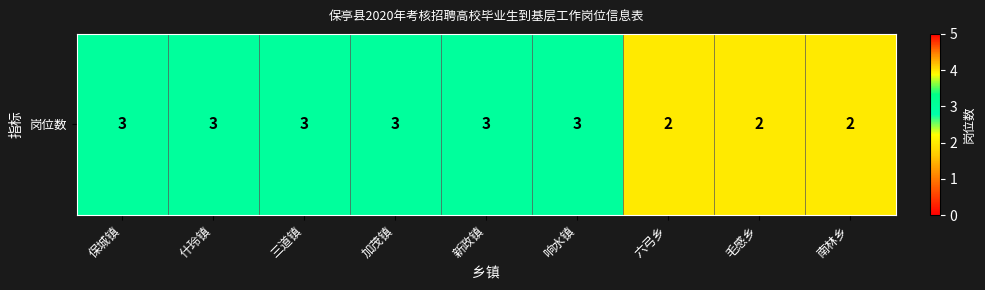

Reading left to right, transcribe all the data shown in this chart.

3	3	3	3	3	3	2	2	2